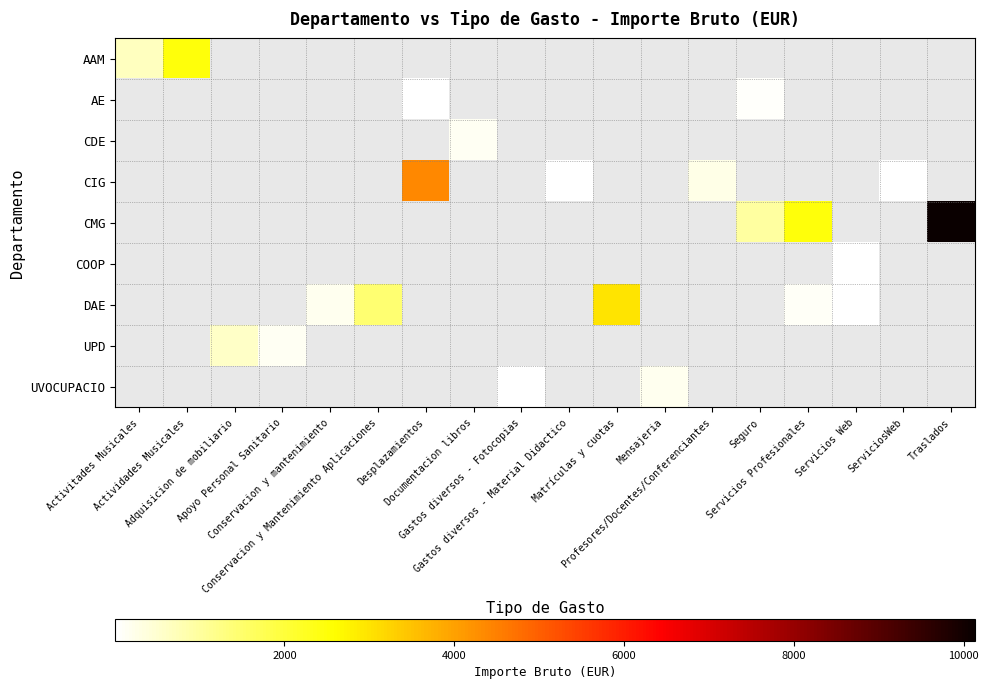

At how many categories does at least one series exceed 4047?

2